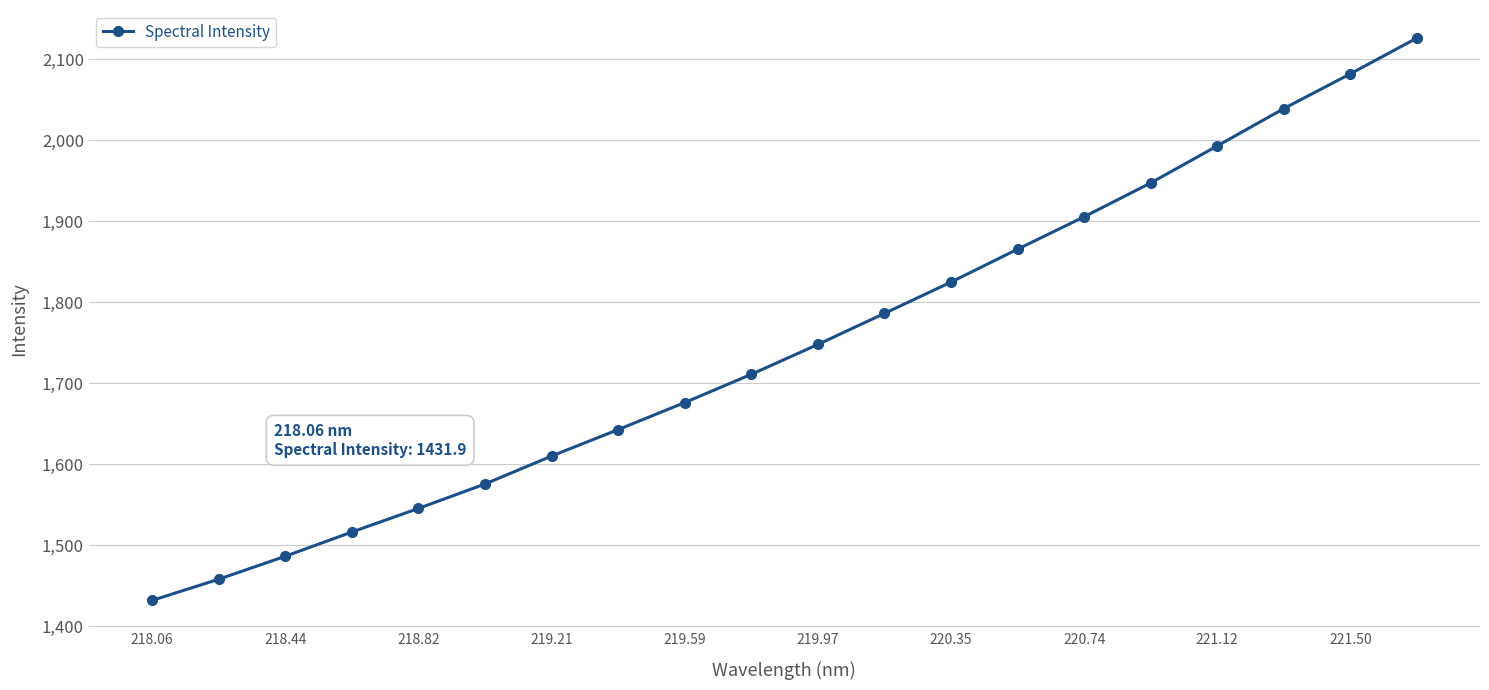

What is the smallest value displayed?

1431.9